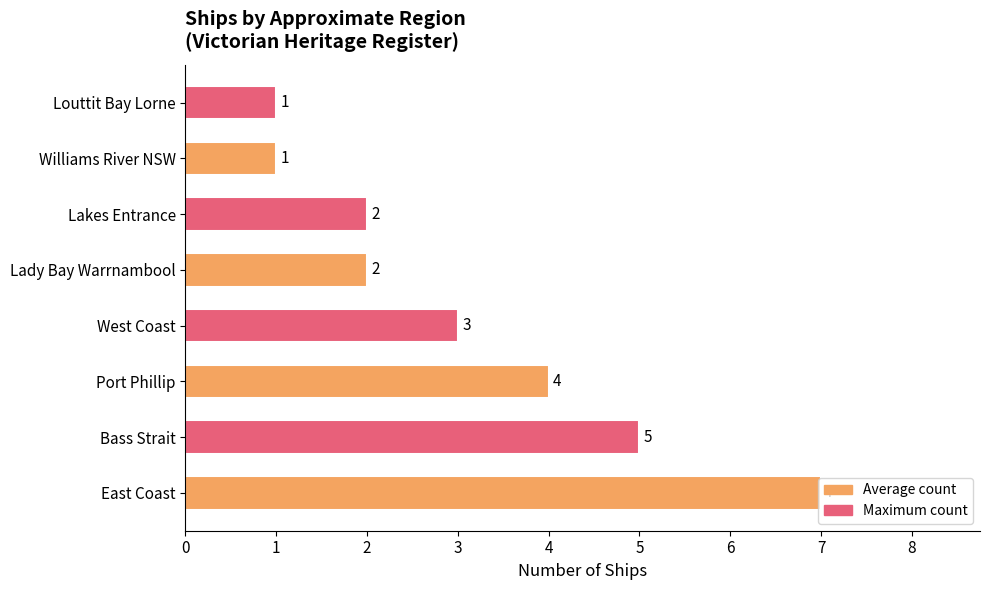

The value at Lady Bay Warrnambool is 2. True or false?

True